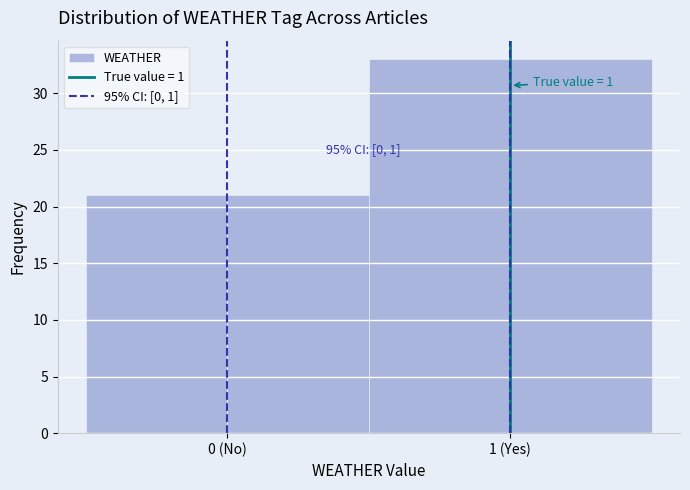

Reading left to right, list all the values displayed in this chart.

0 (No)=21	1 (Yes)=33